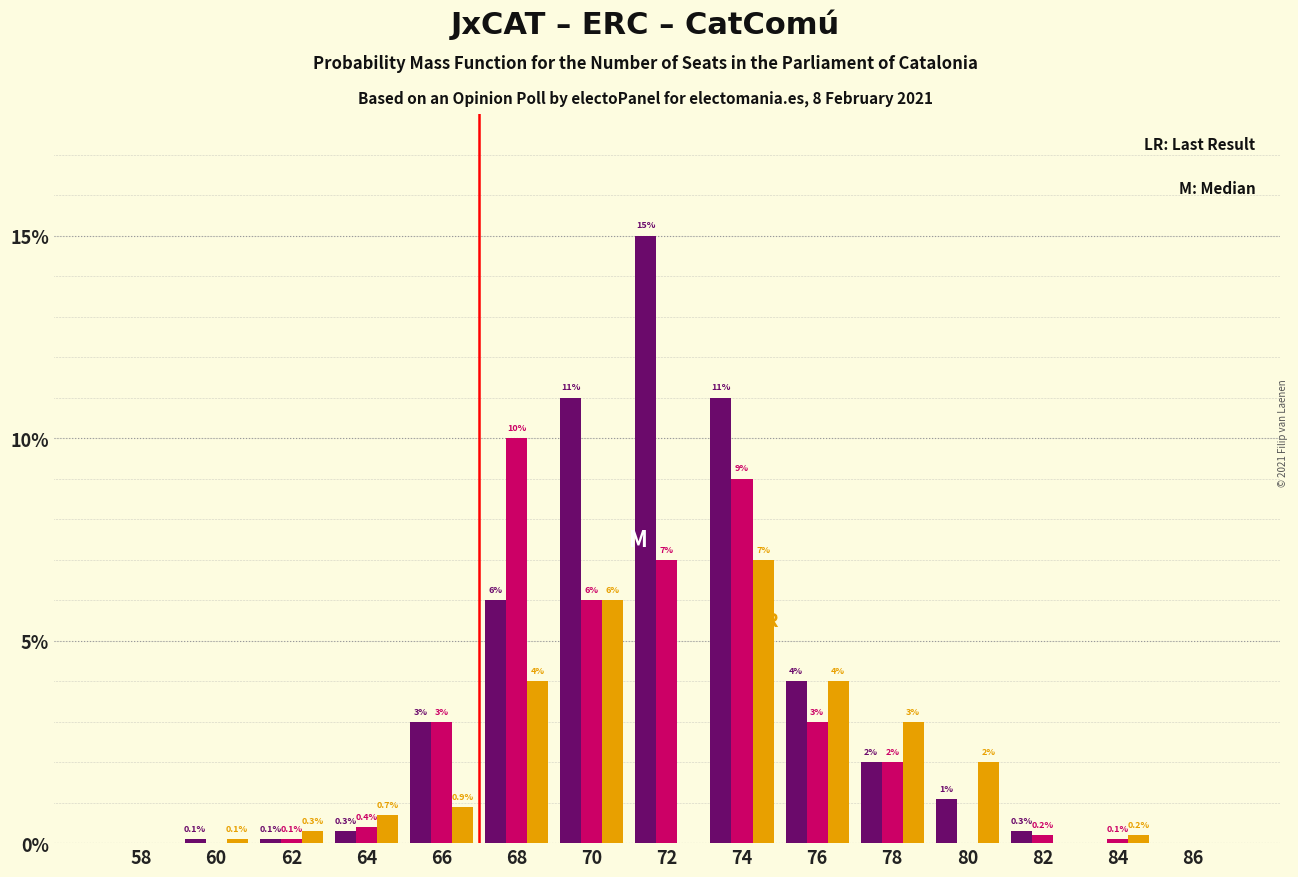

What is the greatest value displayed?

15.0